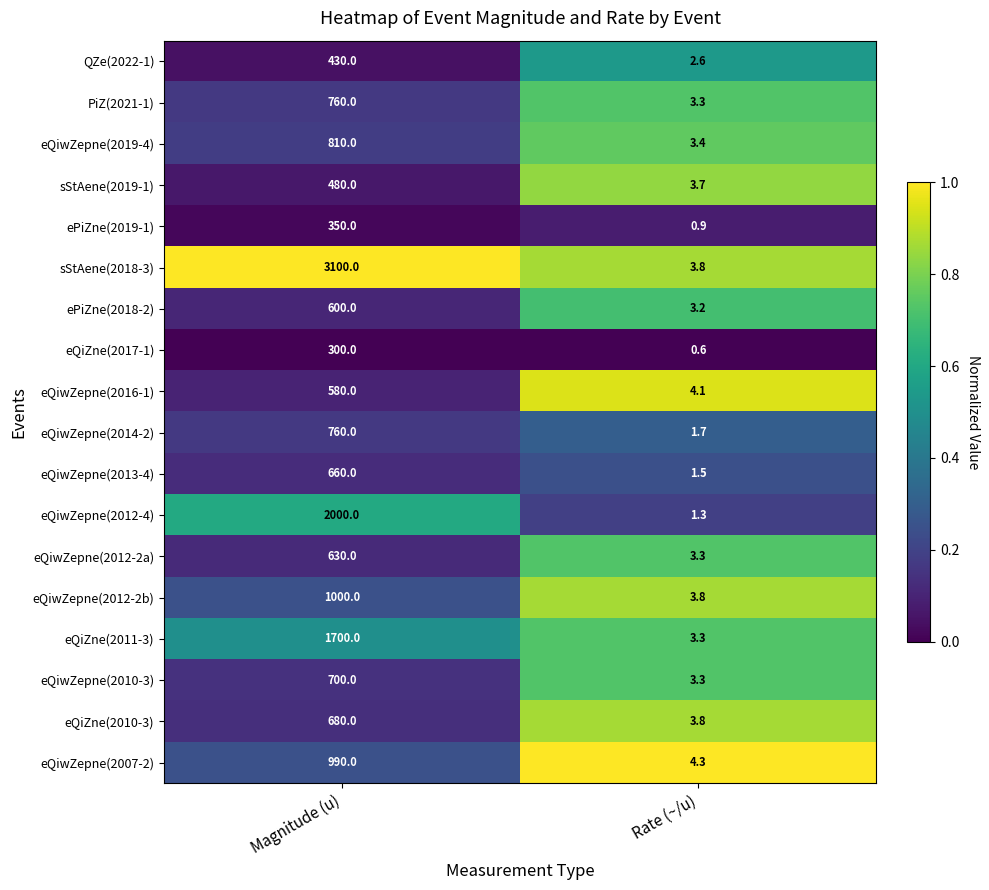

What is the approximate value of sStAene(2019-1) at Magnitude (u)?

480.0